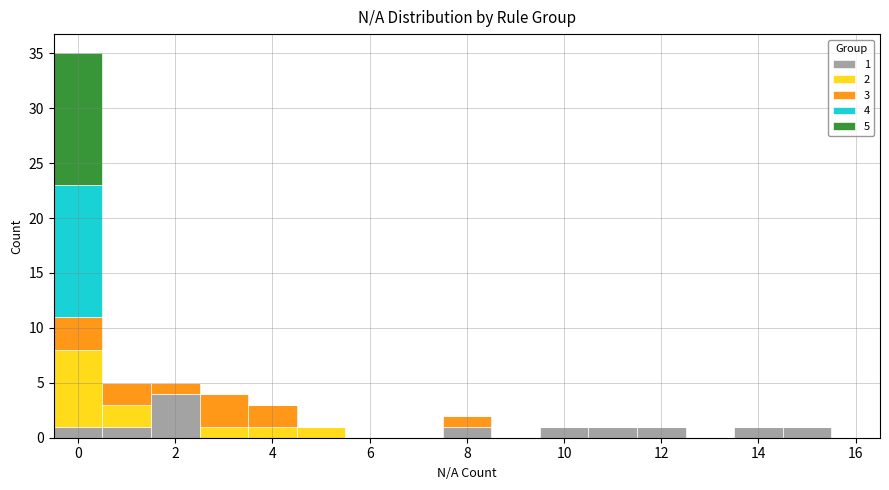

Which range on the x-axis has the tallest stacked bar (by total height)?

-0.5 to 0.5